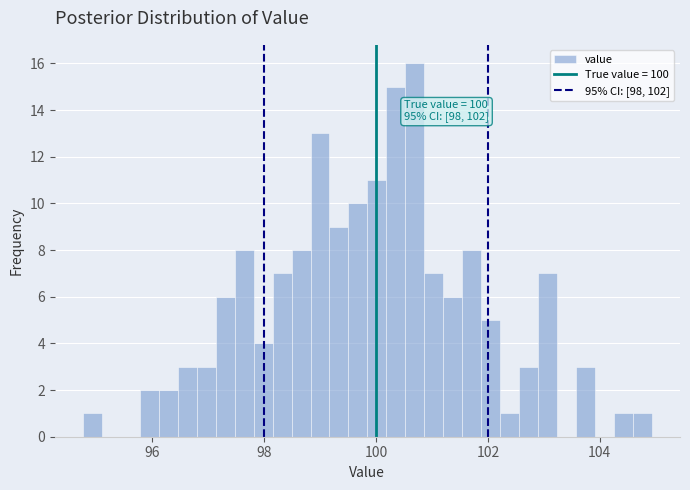

Read against the x-axis, roughly where is the centre of the tallest bar?

100.6